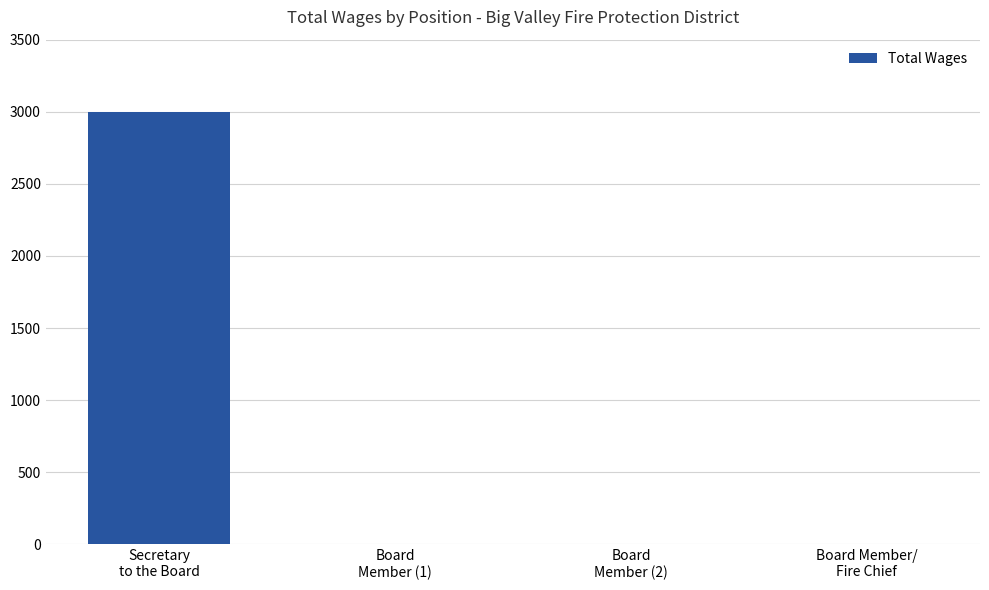

What is the greatest value displayed?

3000